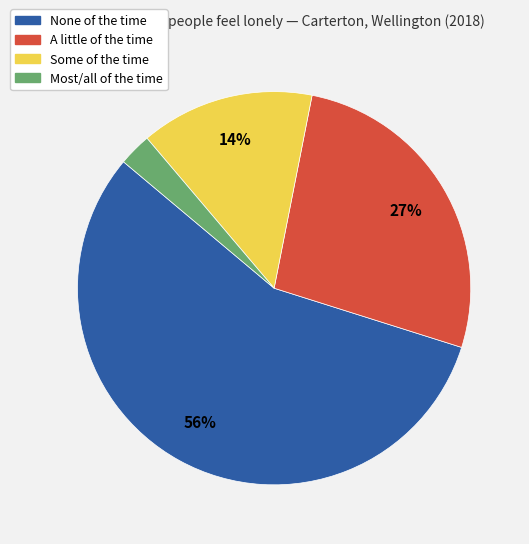

How many slices are in this pie chart?

4